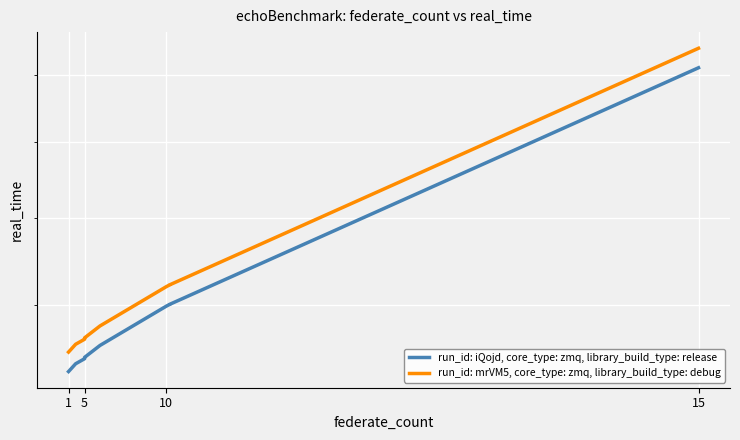

What is the minimum value for run_id: iQojd, core_type: zmq, library_build_type: release?

10668.0